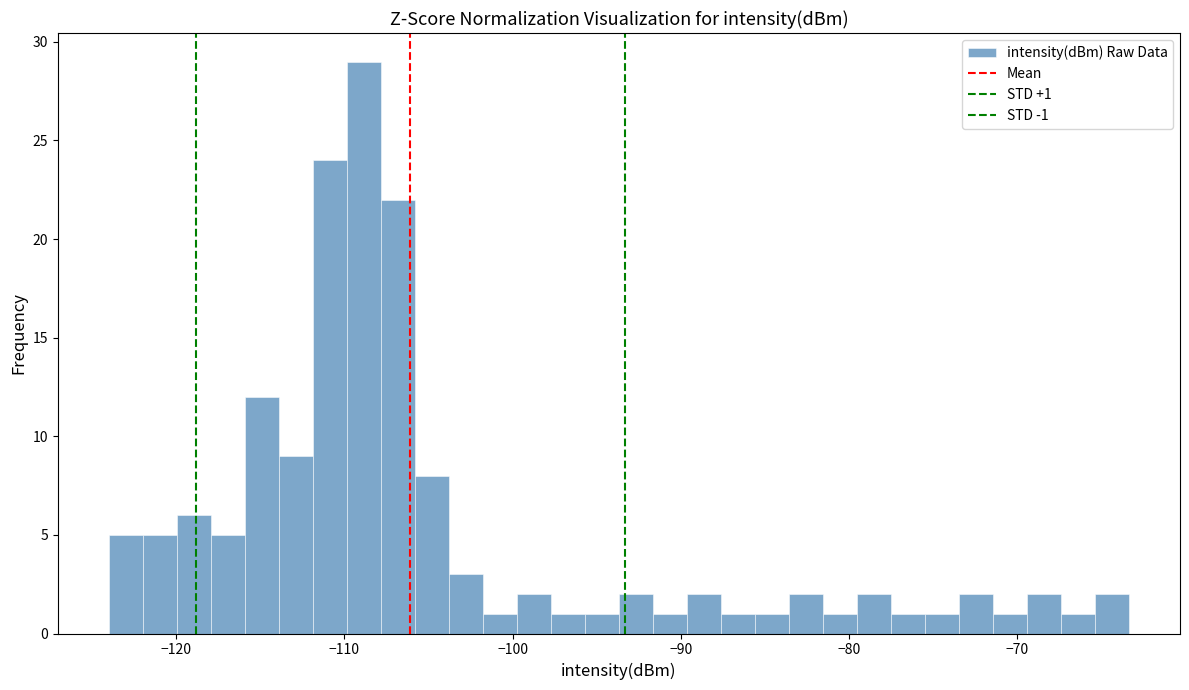

Read against the x-axis, roughly where is the centre of the tallest bar?

-109